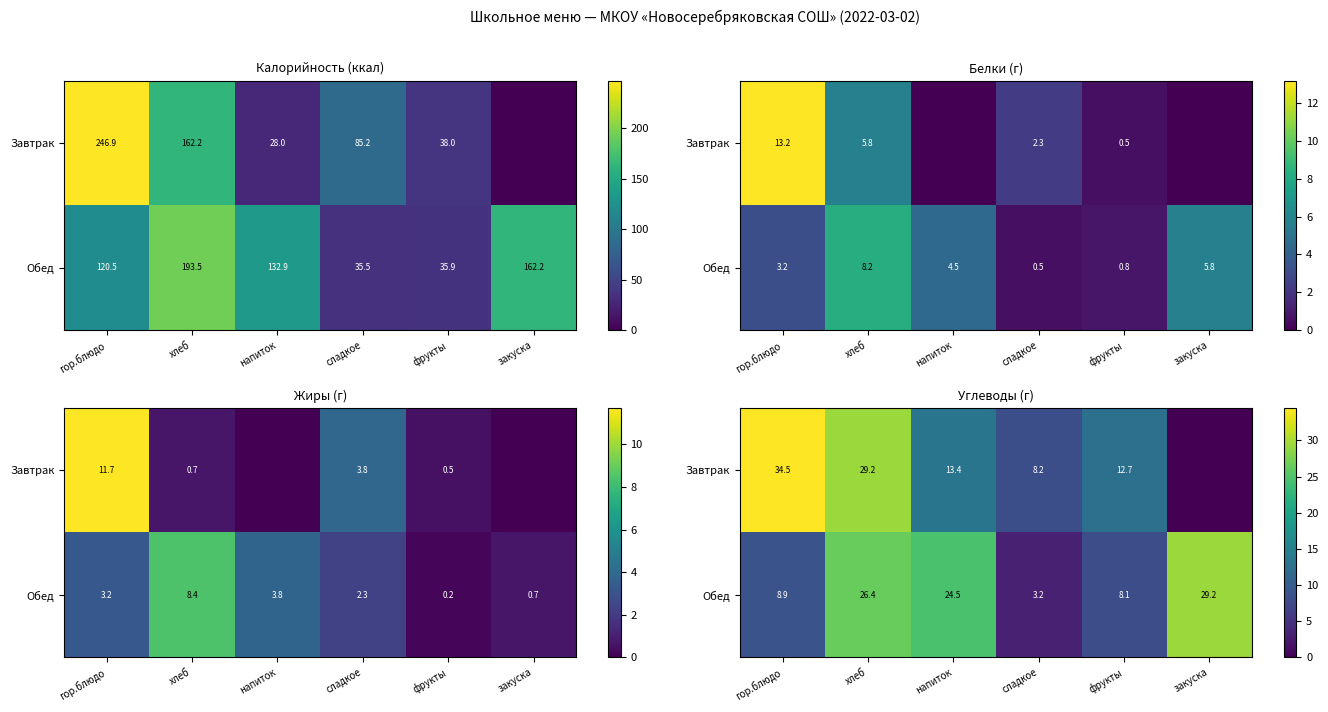

Count the number of categories in the chart.

6